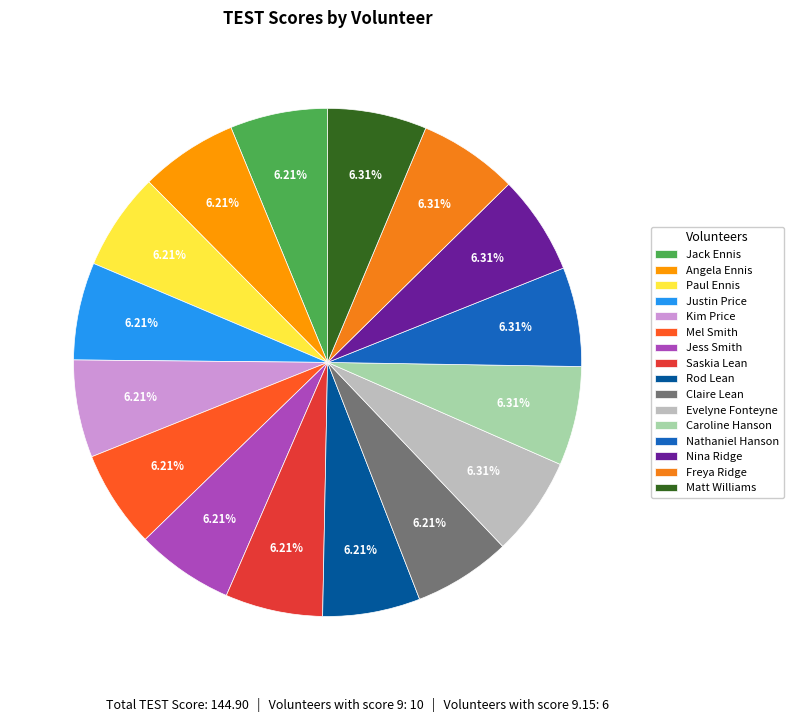

Which has a higher value, Nathaniel Hanson or Claire Lean?

Nathaniel Hanson